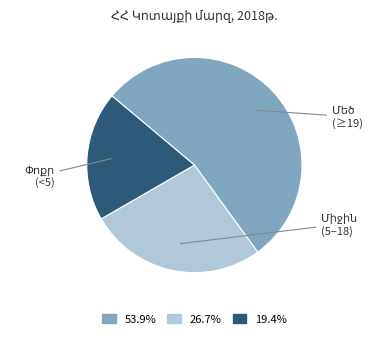

Approximately how many times larger is the value at 19.4% compared to 53.9%?

0.4